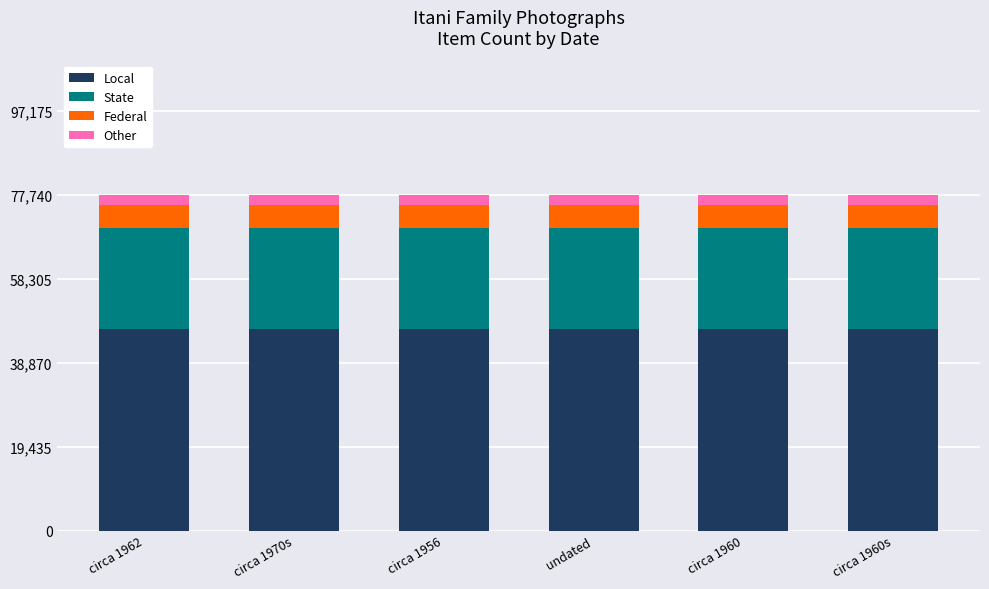

Between undated and circa 1960s, which is larger?

undated